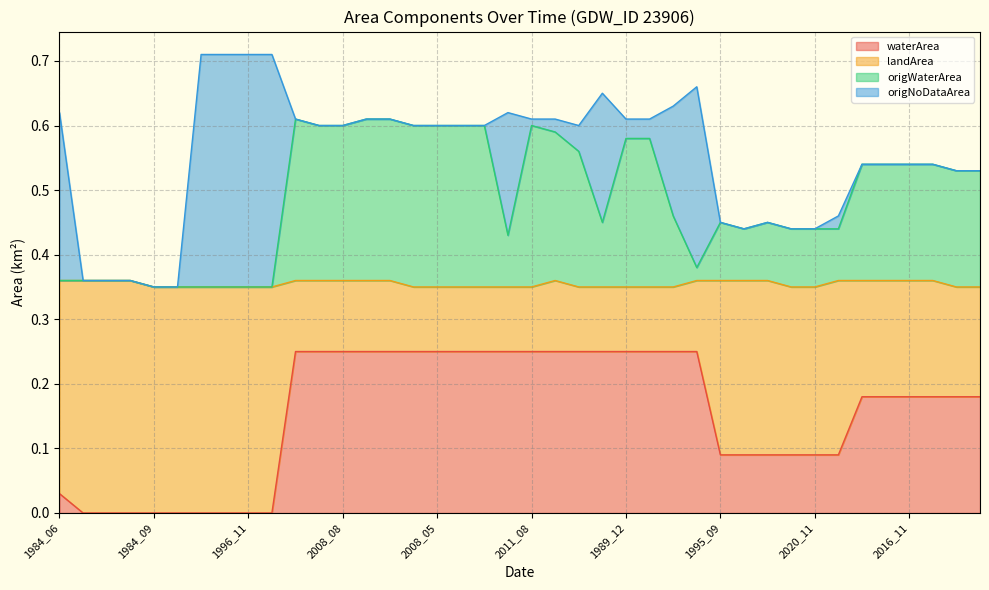

What is the average value of the origWaterArea series?

0.5